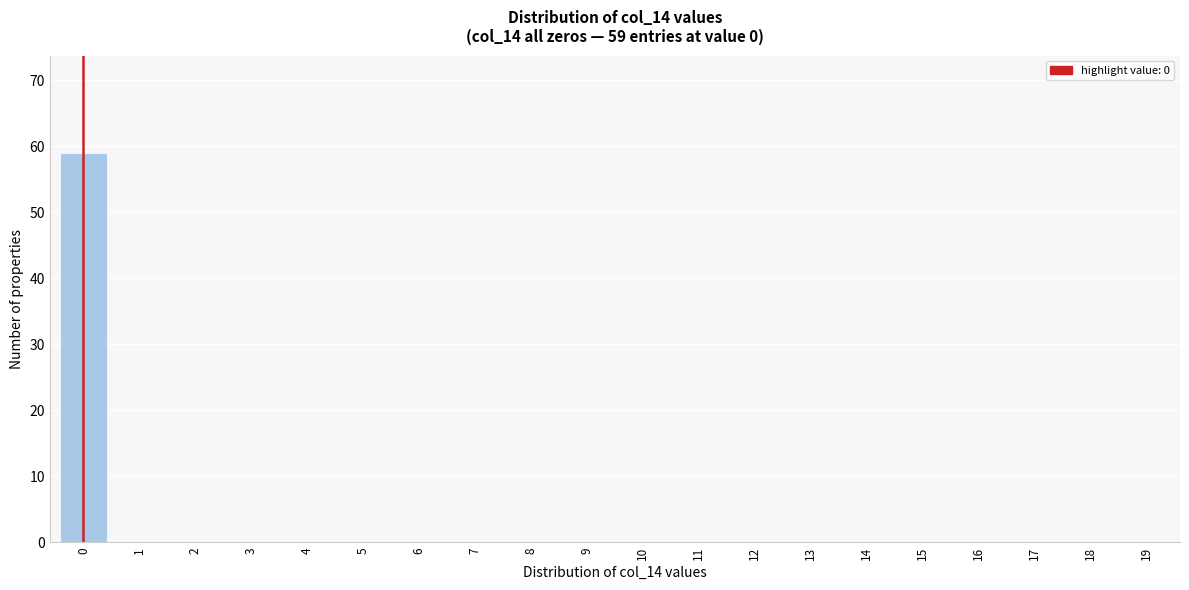

Reading left to right, extract all data points from this chart.

0=59	1=0	2=0	3=0	4=0	5=0	6=0	7=0	8=0	9=0	10=0	11=0	12=0	13=0	14=0	15=0	16=0	17=0	18=0	19=0